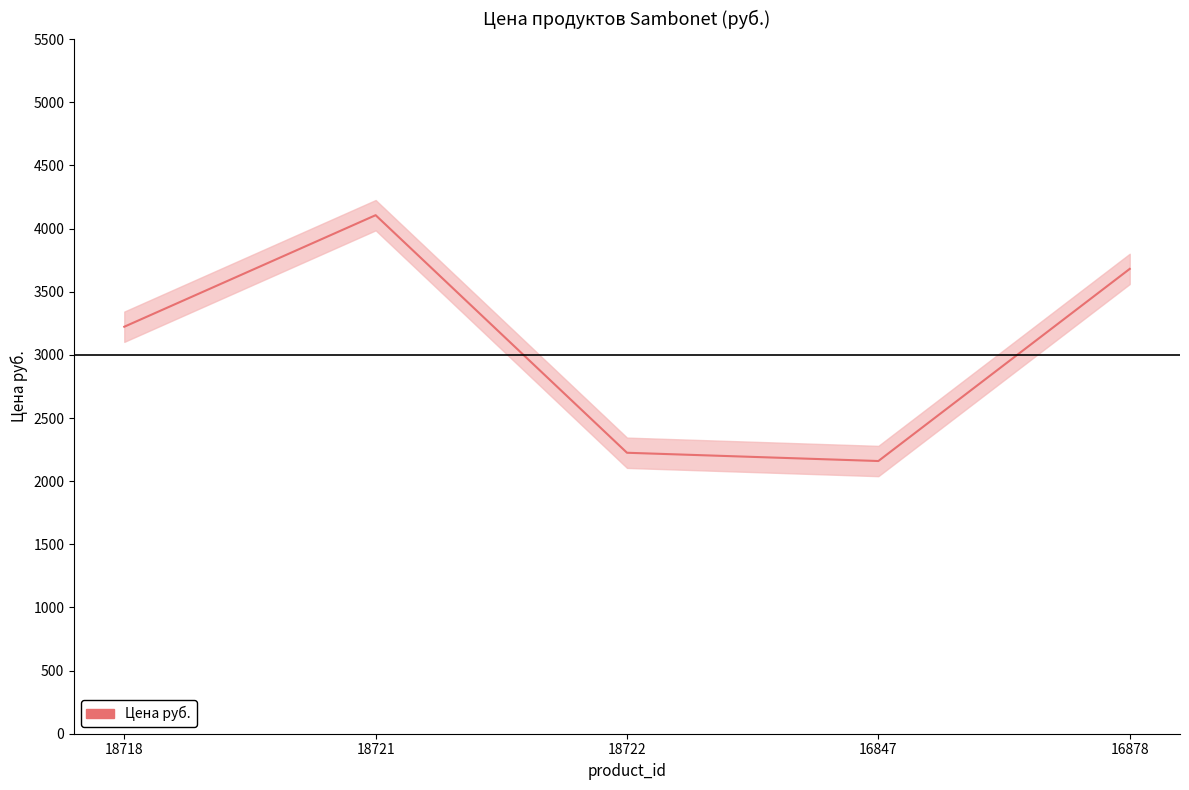

List the labels in order of value, largest first.

18721, 16878, 18718, 18722, 16847